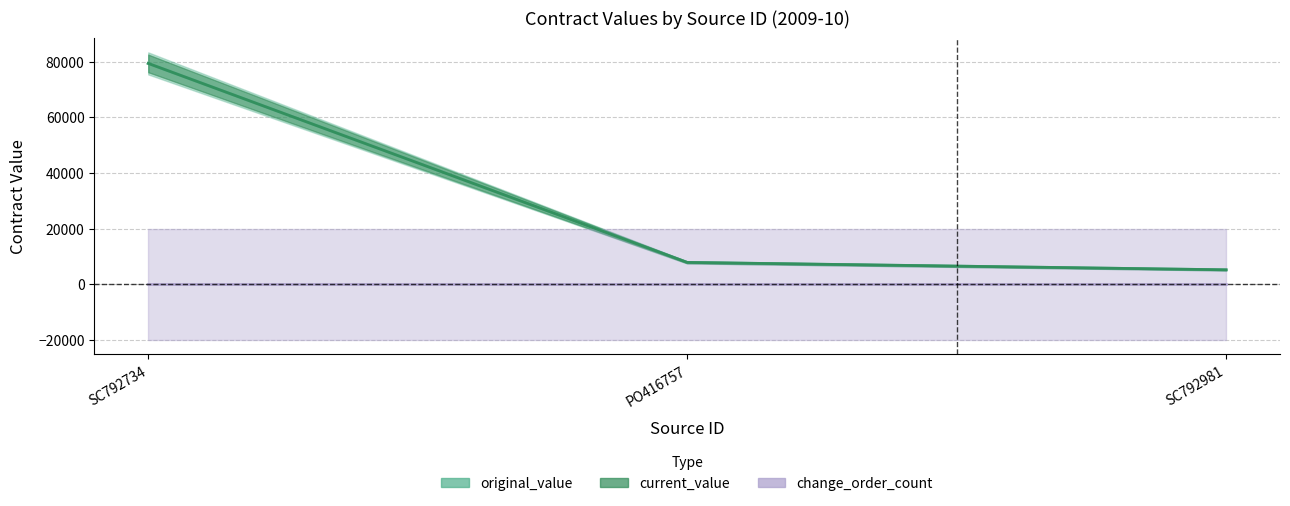

What is the approximate value of original_value at PO416757?

7877.5